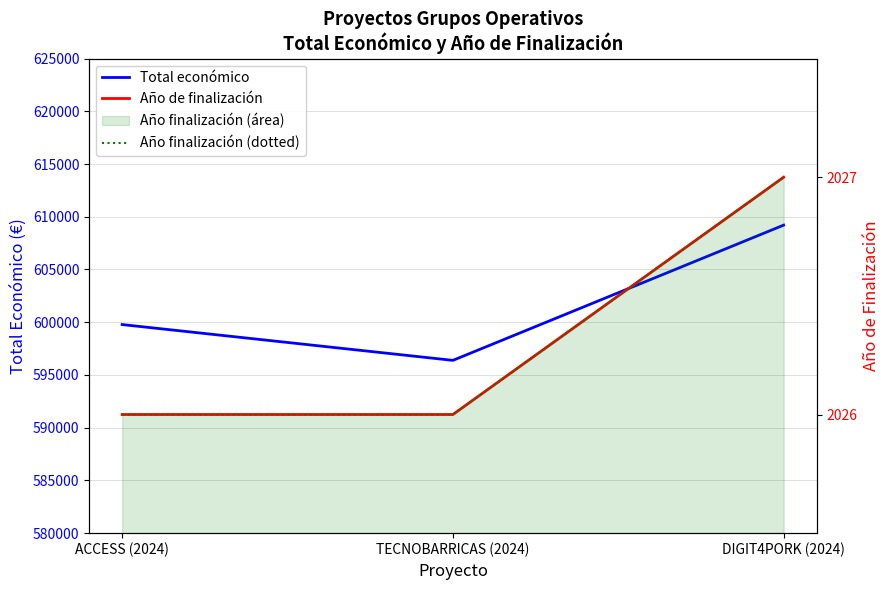

What position from the left is ACCESS (2024)?

1